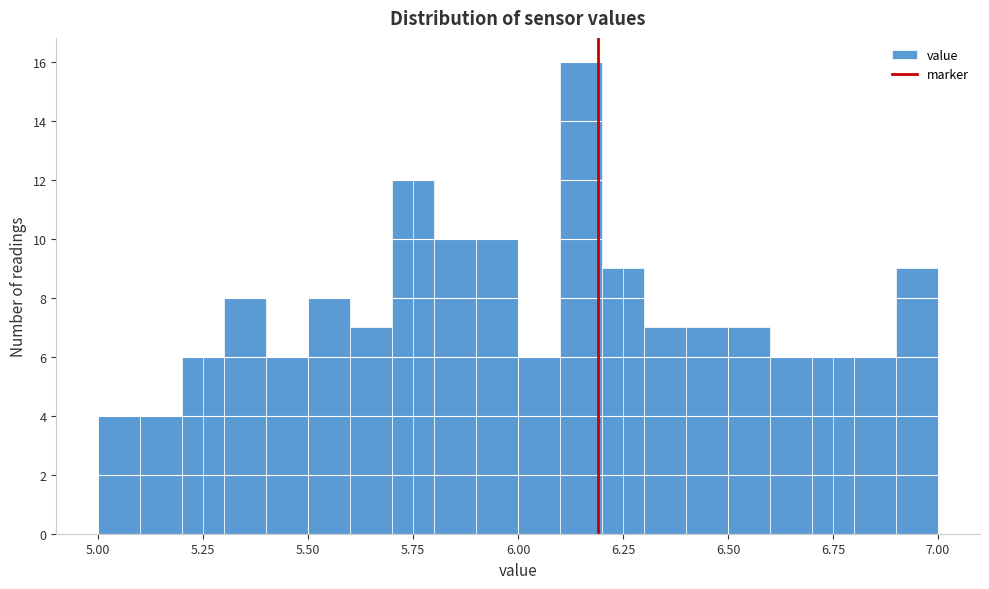

Read against the x-axis, roughly where is the centre of the tallest bar?

6.15